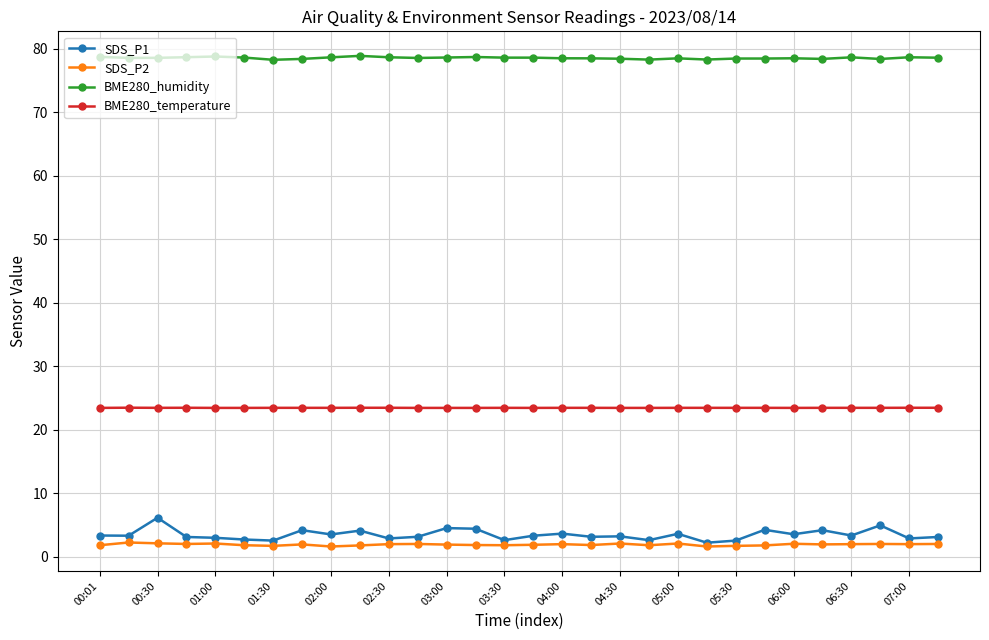

What is the value of the SDS_P2 point at the 20th from the left?

1.8